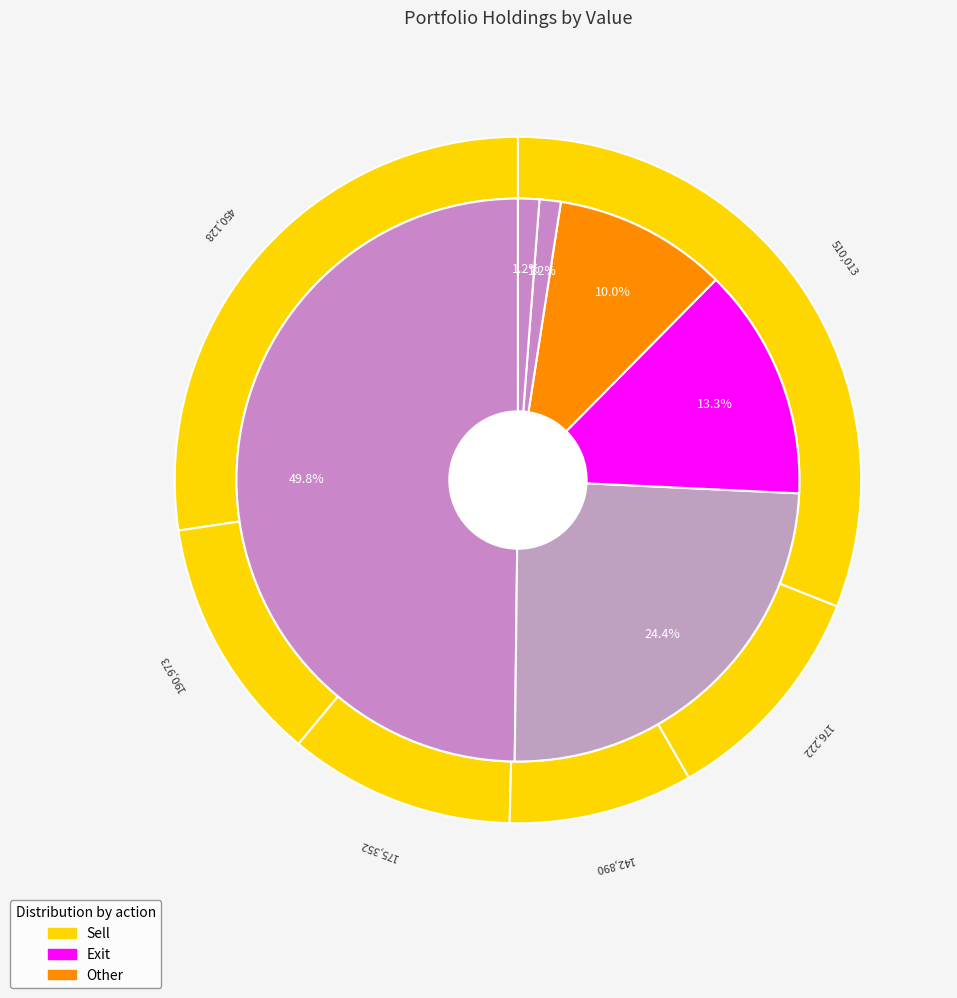

To the nearest percent, what portion does COGNIZANT TECHNOLOGY SOLUTIO represent?

14%